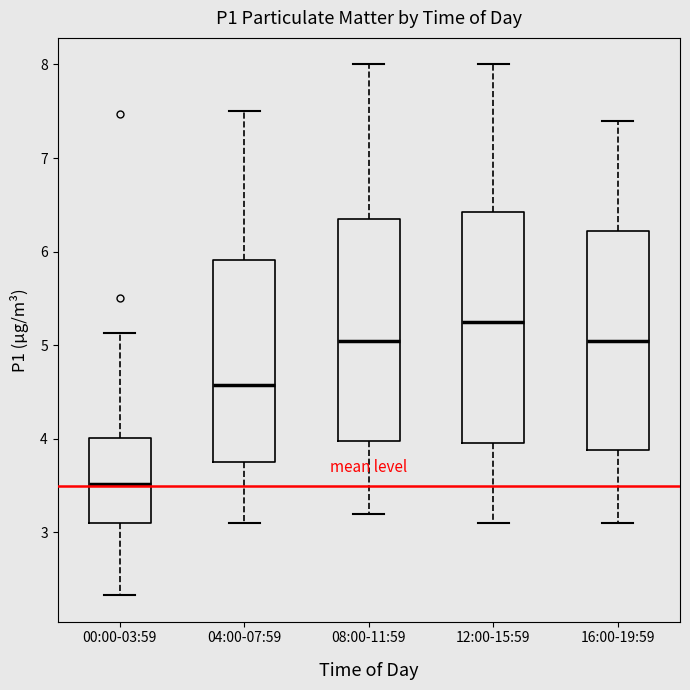

Which box's median line is the highest?

12:00-15:59